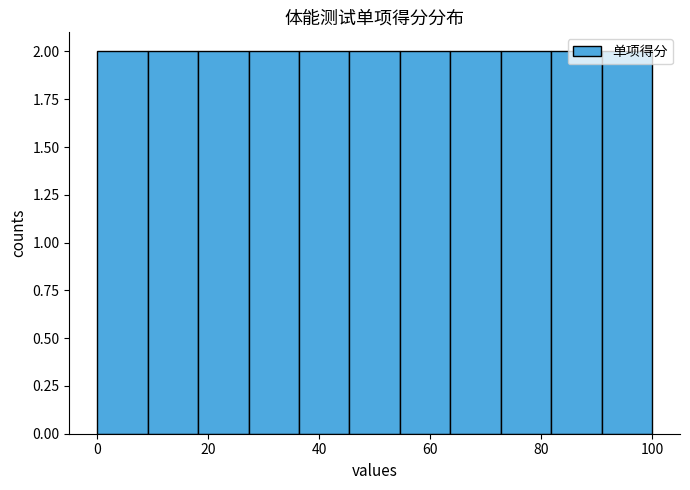

How tall is the bar that spans 28 to 36 on the x-axis? Neither the bar edges nor the heights are printed on the chart, so give them approximately, as read against the axes.

2